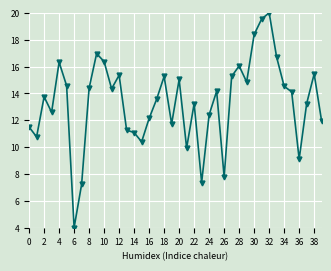

Does the chart display data point markers on the line(s)?

Yes